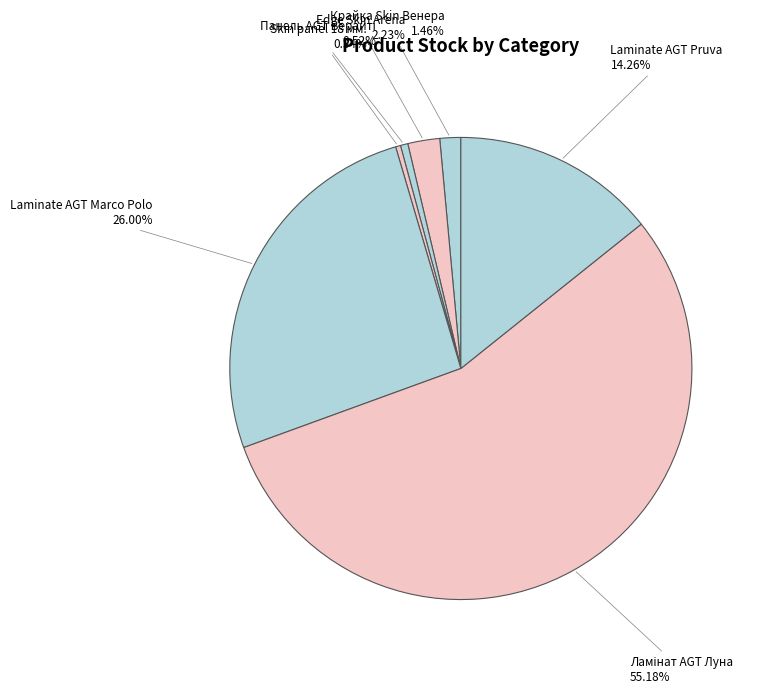

Count the number of slices in the pie.

7